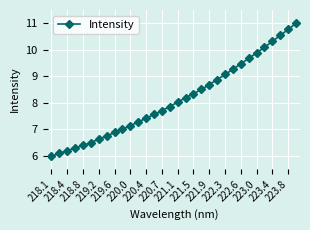

Does the chart have visible grid lines?

Yes